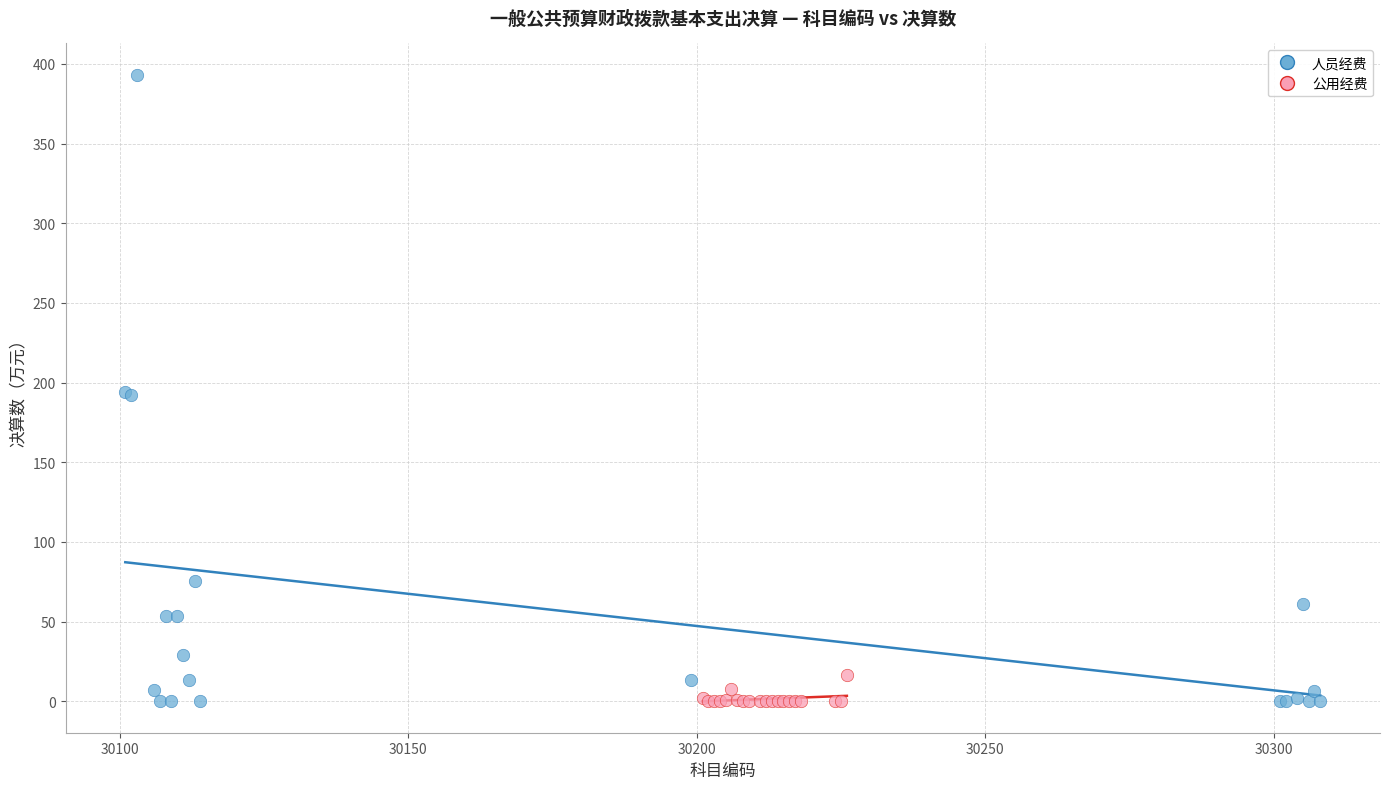

Which series has the largest Y range (max minus min)?

人员经费